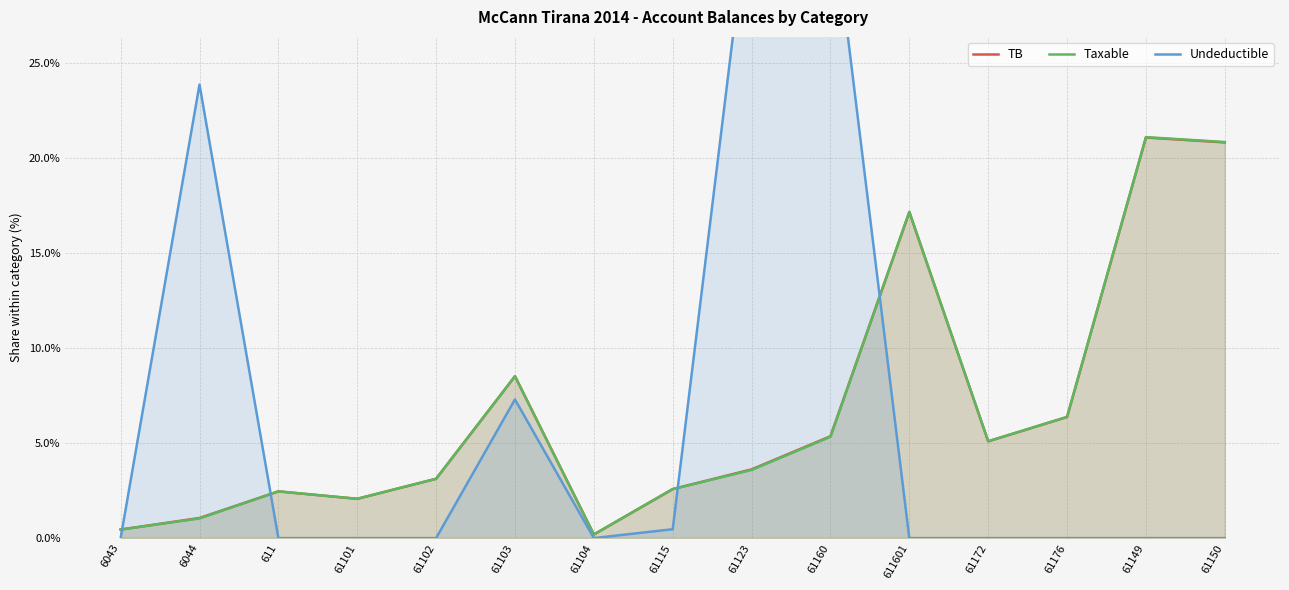

How many lines are shown in the chart?

3